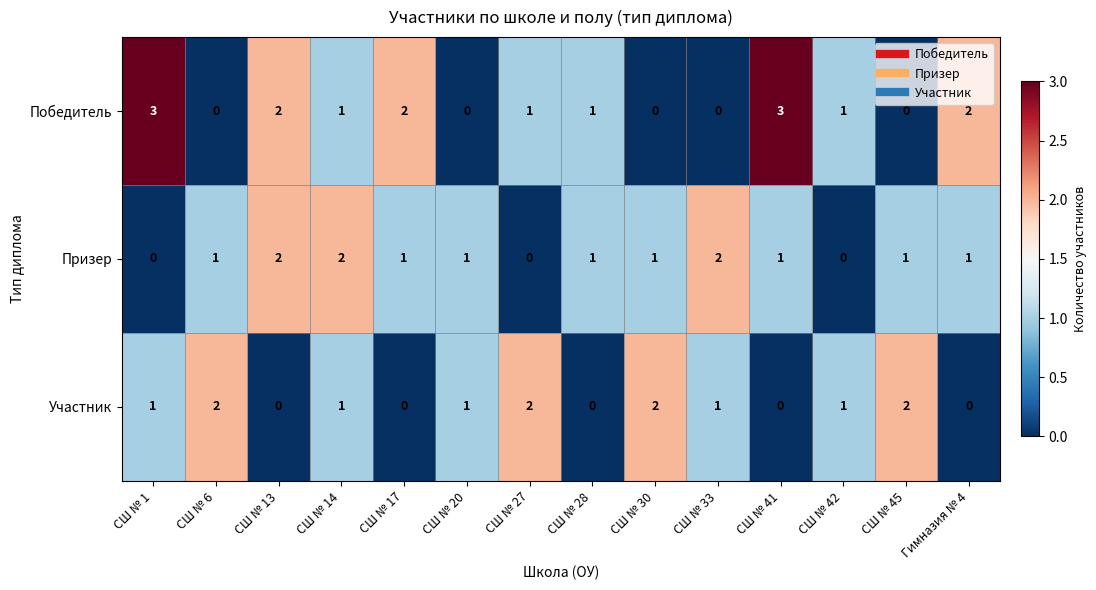

Count the Участник values in the range 0 to 2.

14